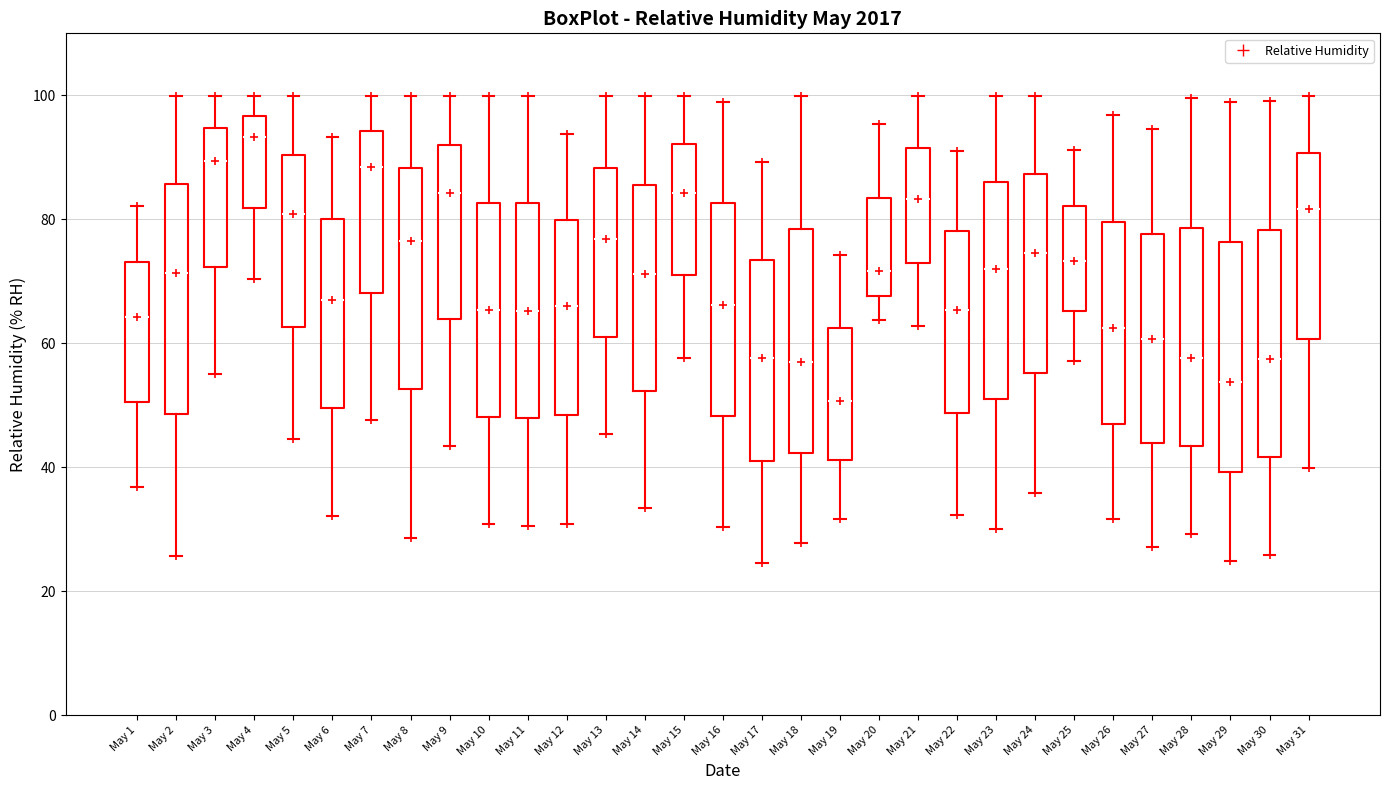

Reading left to right, read every box against the y-axis: the position of its median line, the range the box covers, and the ends of its whiskers. The values are not printed on the chart, so give them approximately, as read against the axis.

May 1: median 64, box 50 to 74, whiskers 36 to 82
May 2: median 72, box 48 to 86, whiskers 26 to 100
May 3: median 90, box 72 to 94, whiskers 56 to 100
May 4: median 94, box 82 to 96, whiskers 70 to 100
May 5: median 80, box 62 to 90, whiskers 44 to 100
May 6: median 66, box 50 to 80, whiskers 32 to 94
May 7: median 88, box 68 to 94, whiskers 48 to 100
May 8: median 76, box 52 to 88, whiskers 28 to 100
May 9: median 84, box 64 to 92, whiskers 44 to 100
May 10: median 66, box 48 to 82, whiskers 30 to 100
May 11: median 66, box 48 to 82, whiskers 30 to 100
May 12: median 66, box 48 to 80, whiskers 30 to 94
May 13: median 76, box 62 to 88, whiskers 46 to 100
May 14: median 72, box 52 to 86, whiskers 34 to 100
May 15: median 84, box 70 to 92, whiskers 58 to 100
May 16: median 66, box 48 to 82, whiskers 30 to 98
May 17: median 58, box 42 to 74, whiskers 24 to 90
May 18: median 56, box 42 to 78, whiskers 28 to 100
May 19: median 50, box 42 to 62, whiskers 32 to 74
May 20: median 72, box 68 to 84, whiskers 64 to 96
May 21: median 84, box 74 to 92, whiskers 62 to 100
May 22: median 66, box 48 to 78, whiskers 32 to 92
May 23: median 72, box 52 to 86, whiskers 30 to 100
May 24: median 74, box 56 to 88, whiskers 36 to 100
May 25: median 74, box 66 to 82, whiskers 58 to 92
May 26: median 62, box 48 to 80, whiskers 32 to 96
May 27: median 60, box 44 to 78, whiskers 28 to 94
May 28: median 58, box 44 to 78, whiskers 30 to 100
May 29: median 54, box 40 to 76, whiskers 24 to 98
May 30: median 58, box 42 to 78, whiskers 26 to 100
May 31: median 82, box 60 to 90, whiskers 40 to 100